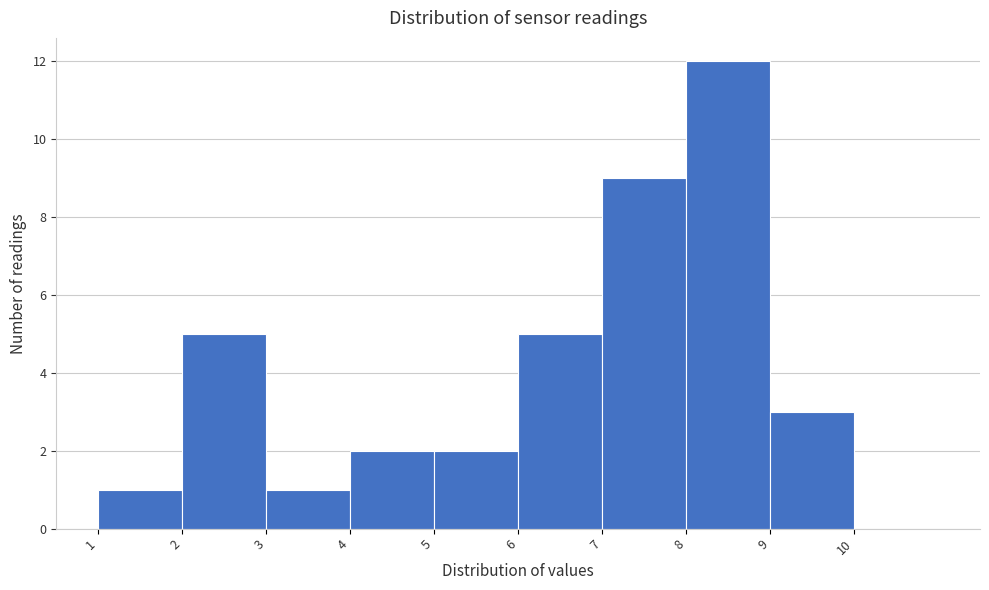

Reading left to right, list every bar in this chart as the range it spans on the x-axis followed by its height. The values are not printed on the chart, so give them approximately, as read against the axis.

1 to 2: 1
2 to 3: 5
3 to 4: 1
4 to 5: 2
5 to 6: 2
6 to 7: 5
7 to 8: 9
8 to 9: 12
9 to 10: 3
10 to 11: 0